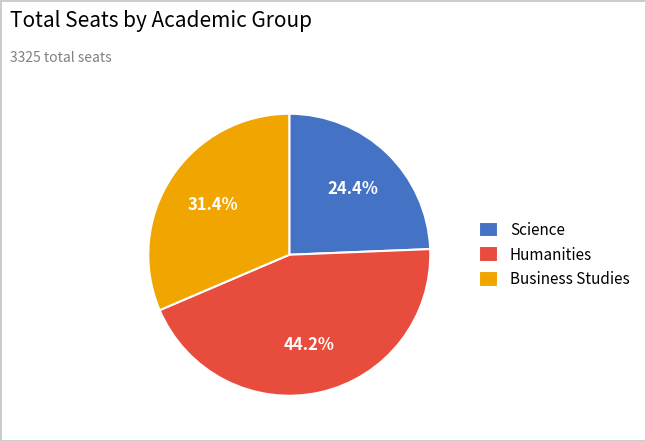

Which category has the smallest portion of the pie?

Science